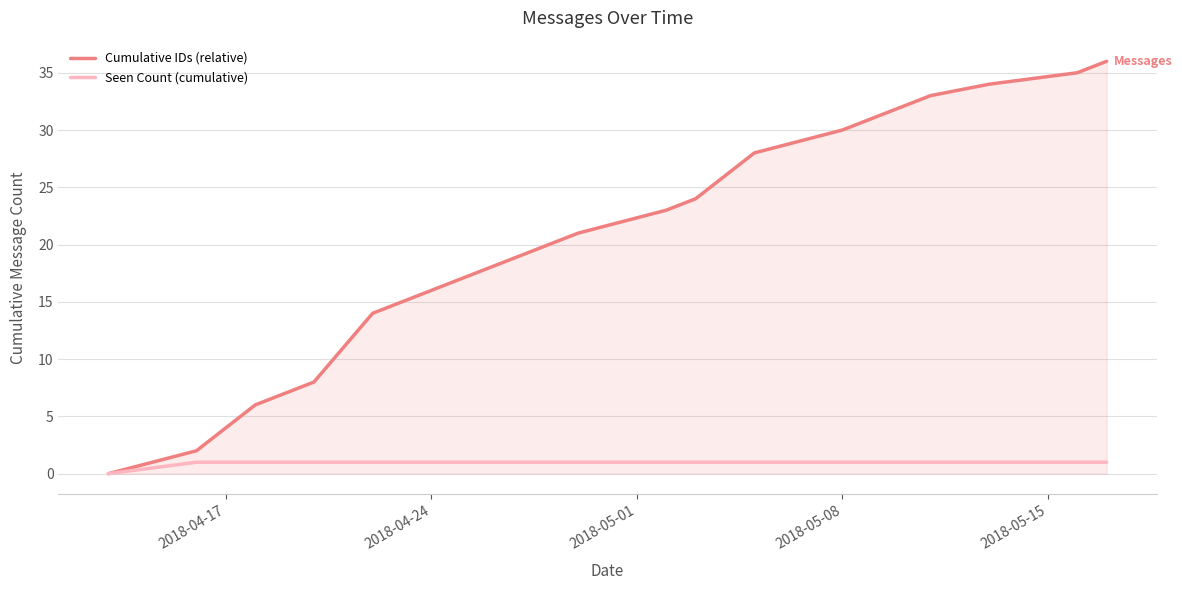

Rank the series by their maximum value, from lowest to highest.

Seen Count (cumulative), Cumulative IDs (relative)